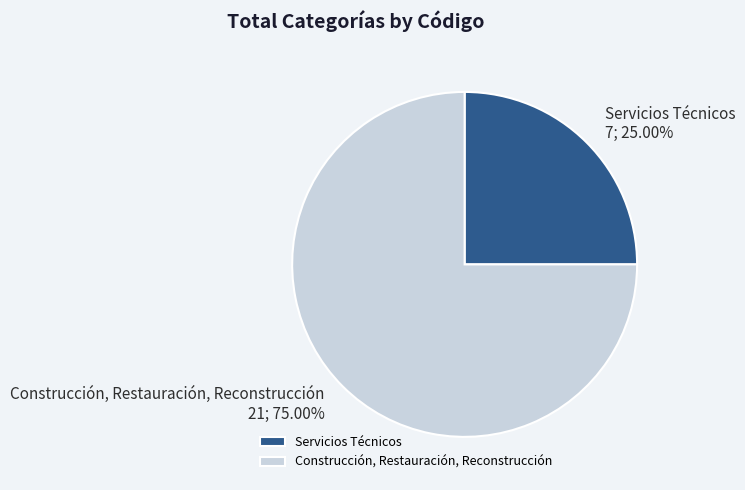

Which slice is the smallest?

Servicios Técnicos